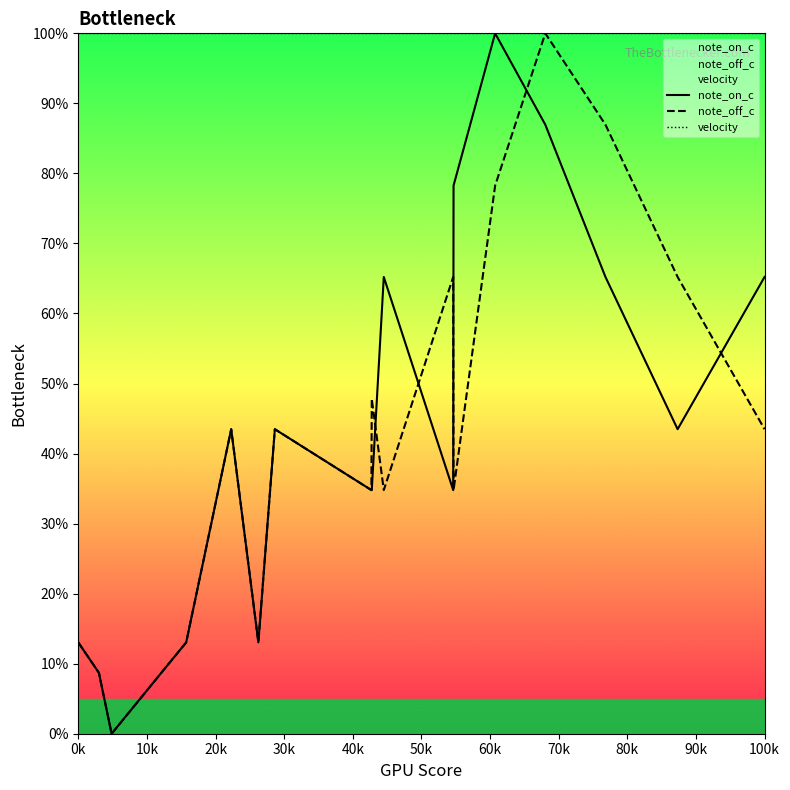

What is the highest value of the note_off_c series?

100.0